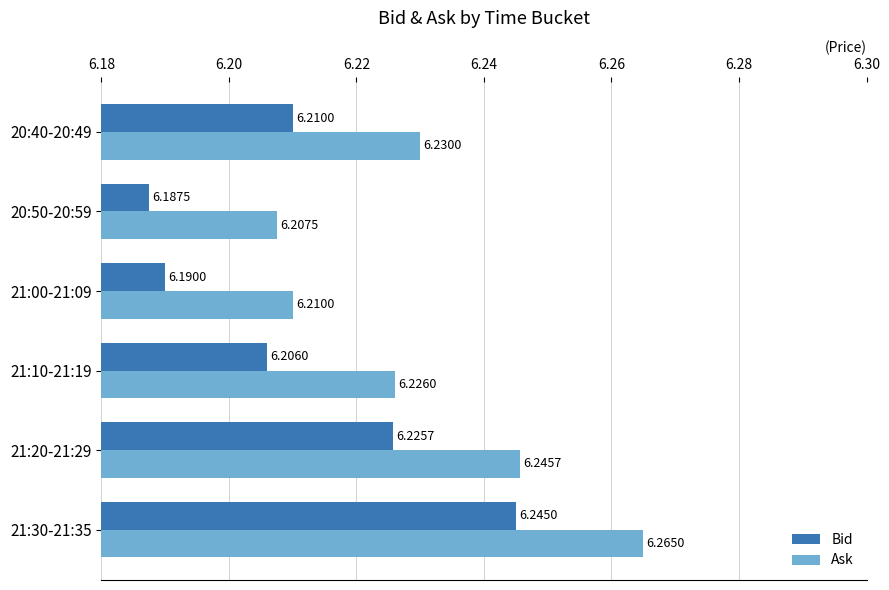

At which label is Ask closest to 6?

20:50-20:59